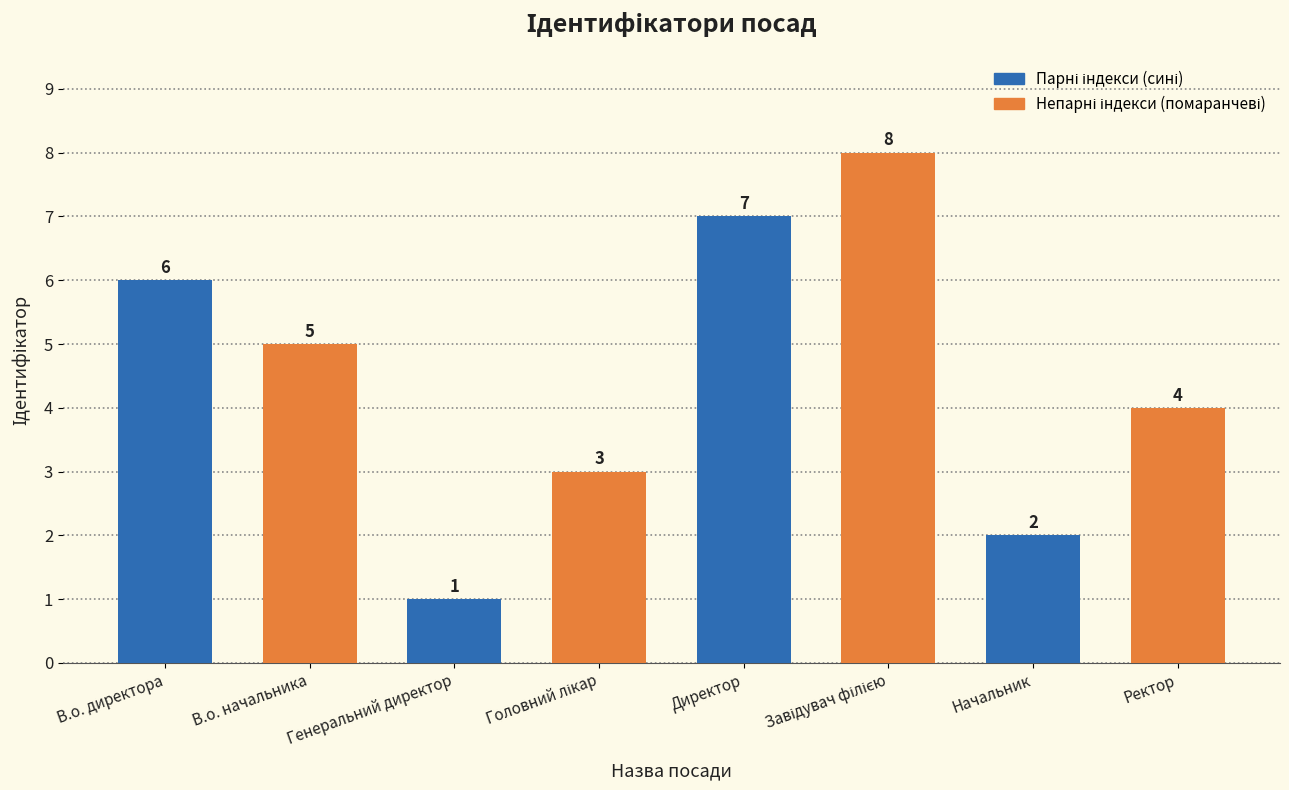

Reading left to right, what are all the values shown in this chart?

6	5	1	3	7	8	2	4